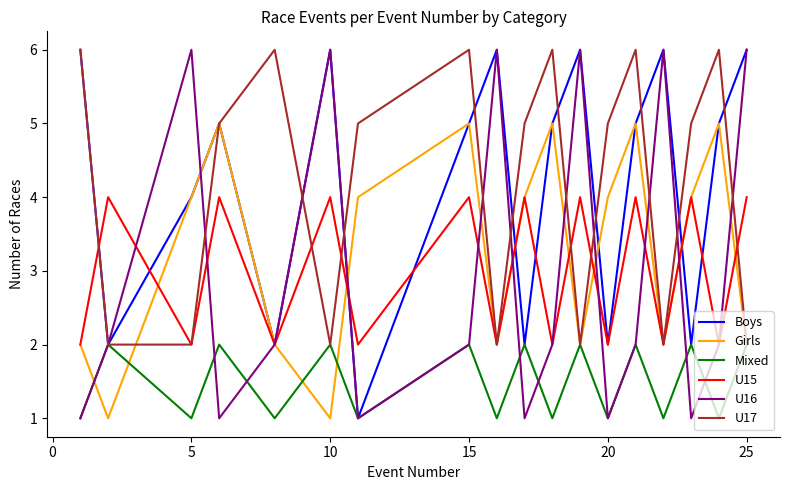

Is it true that U15 equals 4 at 25?

True